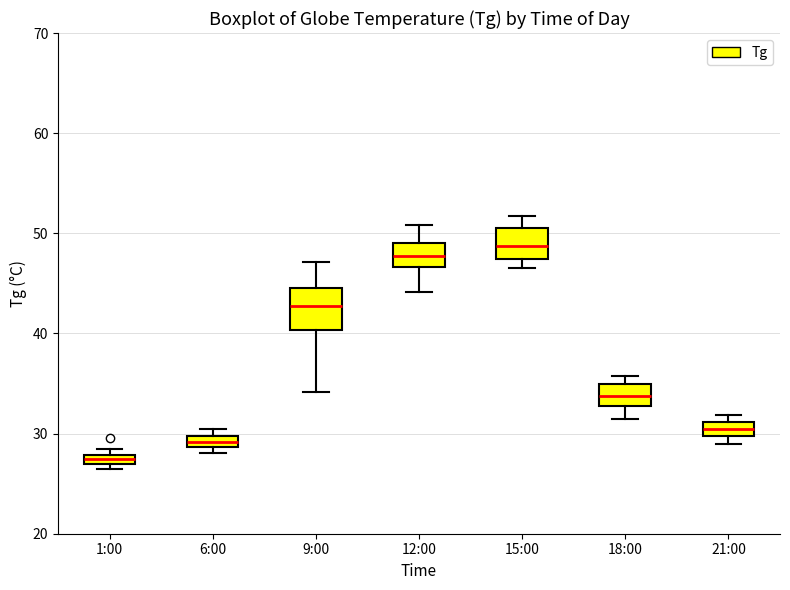

Which box's median line is the lowest?

1:00